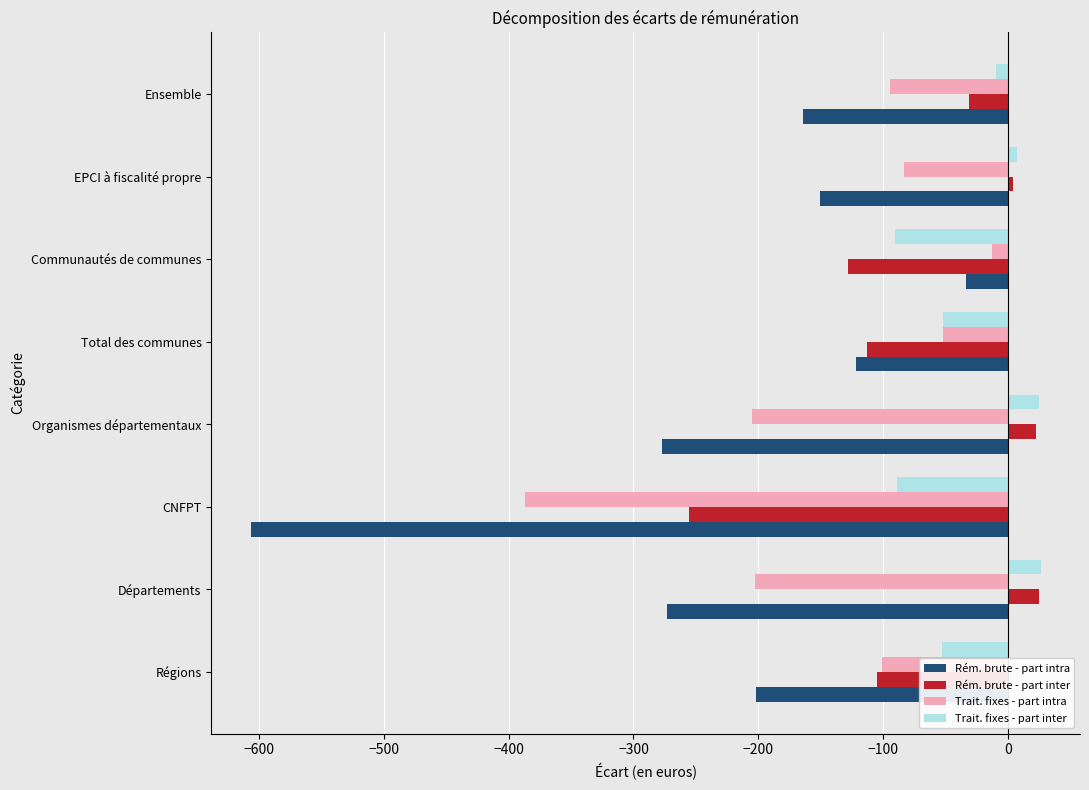

Which series has the largest total across all categories?

Trait. fixes - part inter